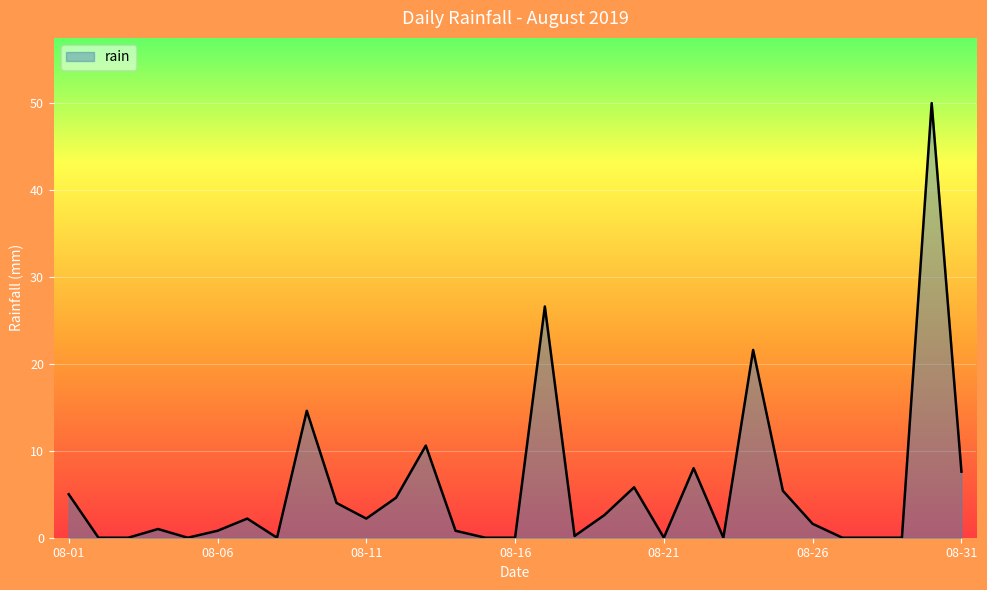

What is the difference between the maximum and minimum values?

50.0